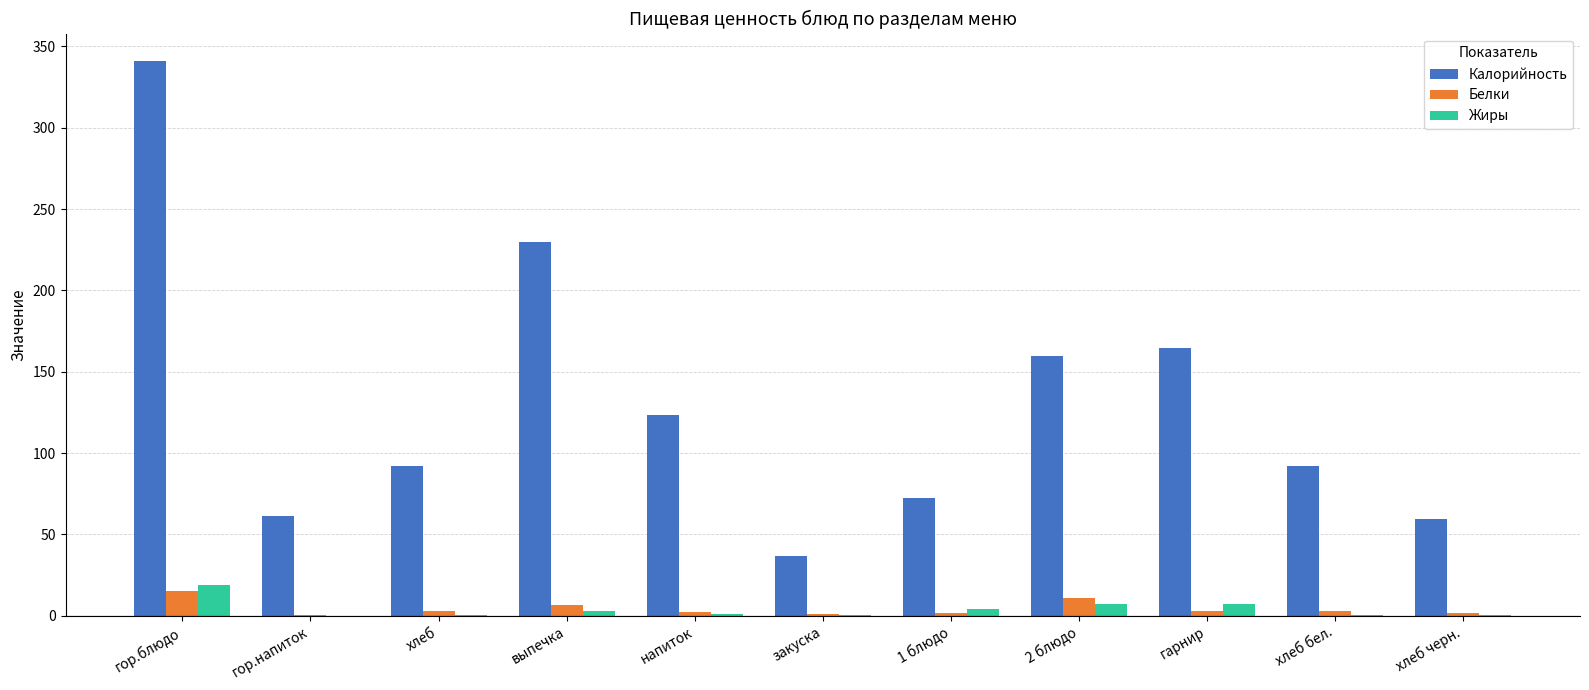

At which category does the chart reach its peak across all series?

гор.блюдо